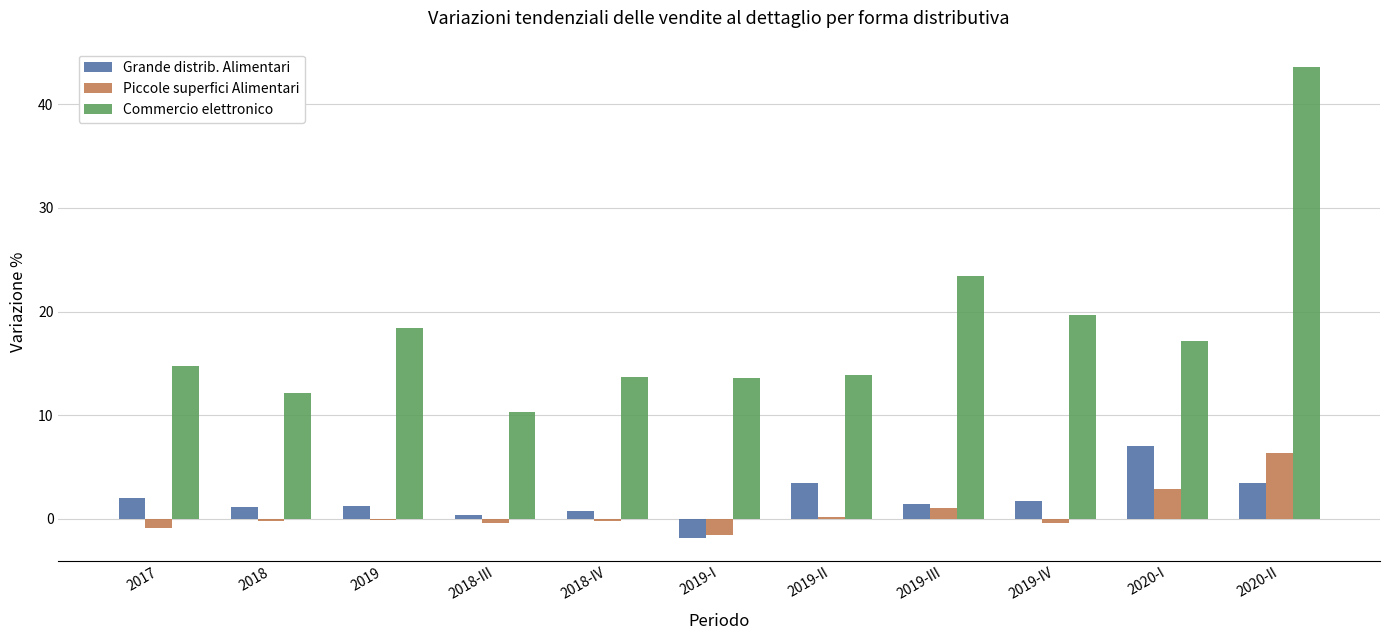

Where is Commercio elettronico nearest to the value 26?

2019-III